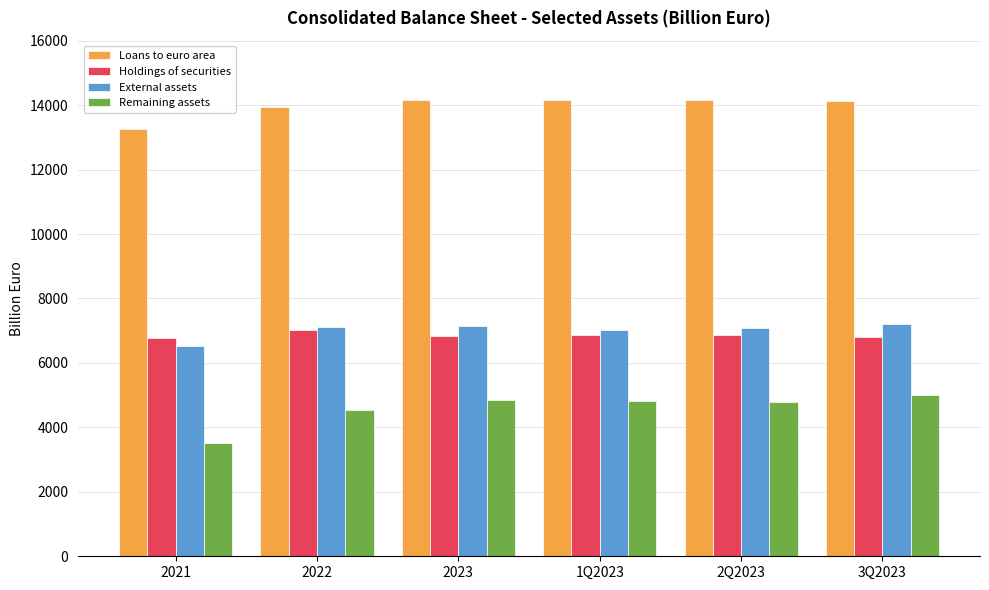

Which series has the largest range (max minus min)?

Remaining assets